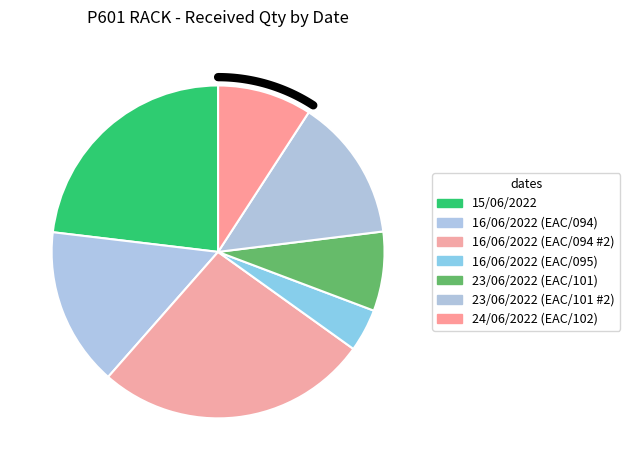

To the nearest percent, what is the difference between the largest and smallest slice percentages?

22%